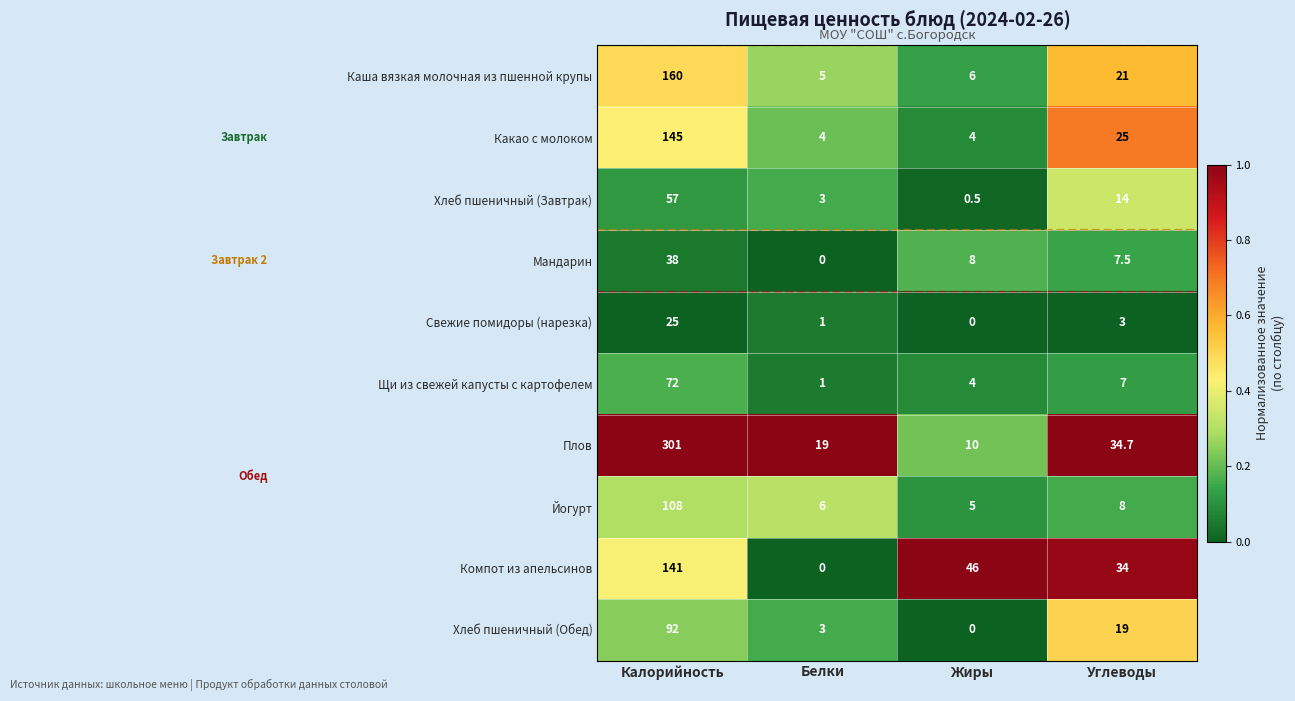

The value of Йогурт at Калорийность is 187.2. True or false?

False